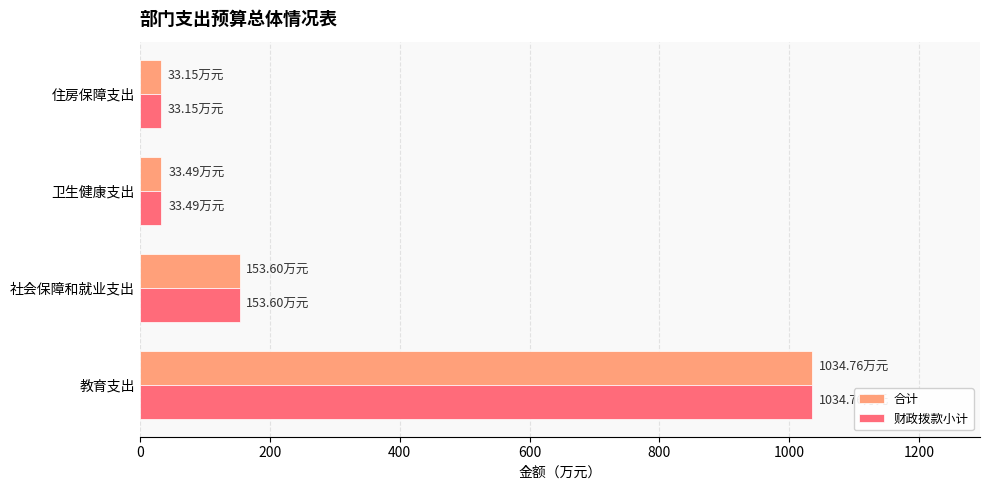

What is the average value of the 财政拨款小计 series?

313.8